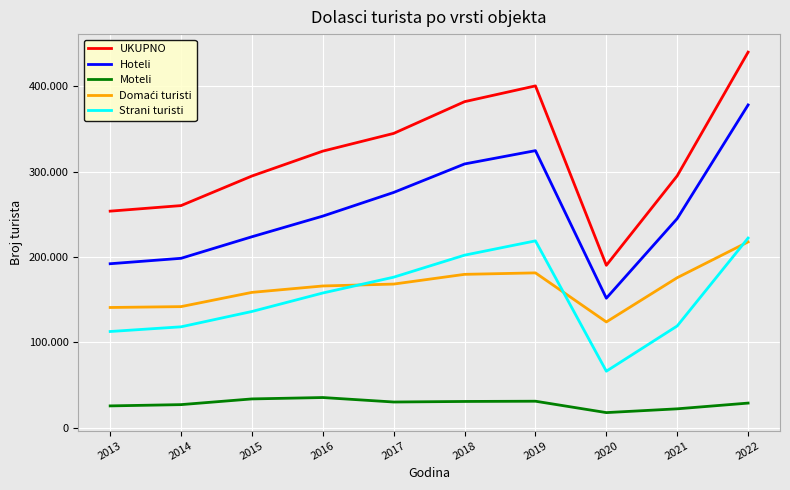

Reading left to right, extract all data points from this chart.

UKUPNO: 2013=253653	2014=260160	2015=294781	2016=323908	2017=344659	2018=381802	2019=400268	2020=190271	2021=295038	2022=439781
Hoteli: 2013=192095	2014=198450	2015=223680	2016=247851	2017=275557	2018=308891	2019=324475	2020=151749	2021=244964	2022=377988
Moteli: 2013=25691	2014=27186	2015=33864	2016=35481	2017=30243	2018=30890	2019=31177	2020=17847	2021=22266	2022=28979
Domaći turisti: 2013=140886	2014=141898	2015=158571	2016=166063	2017=168293	2018=179674	2019=181401	2020=123966	2021=175763	2022=217634
Strani turisti: 2013=112767	2014=118262	2015=136210	2016=157845	2017=176366	2018=202128	2019=218867	2020=66305	2021=119275	2022=222147